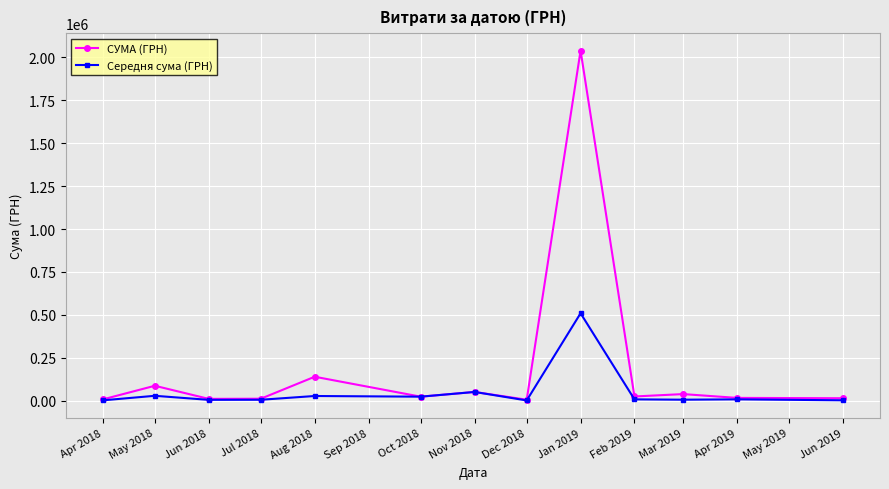

What is the minimum value shown in the chart?

2133.3